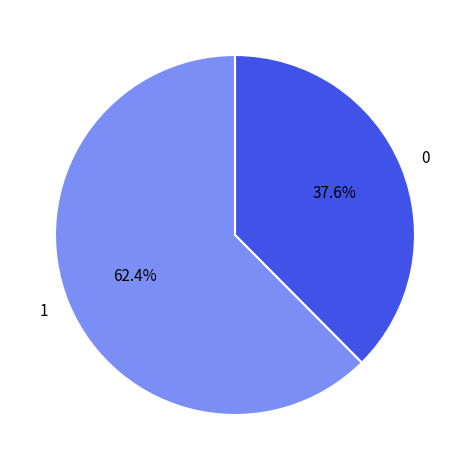

Approximately how many times larger is the value at 0 compared to 1?

0.6